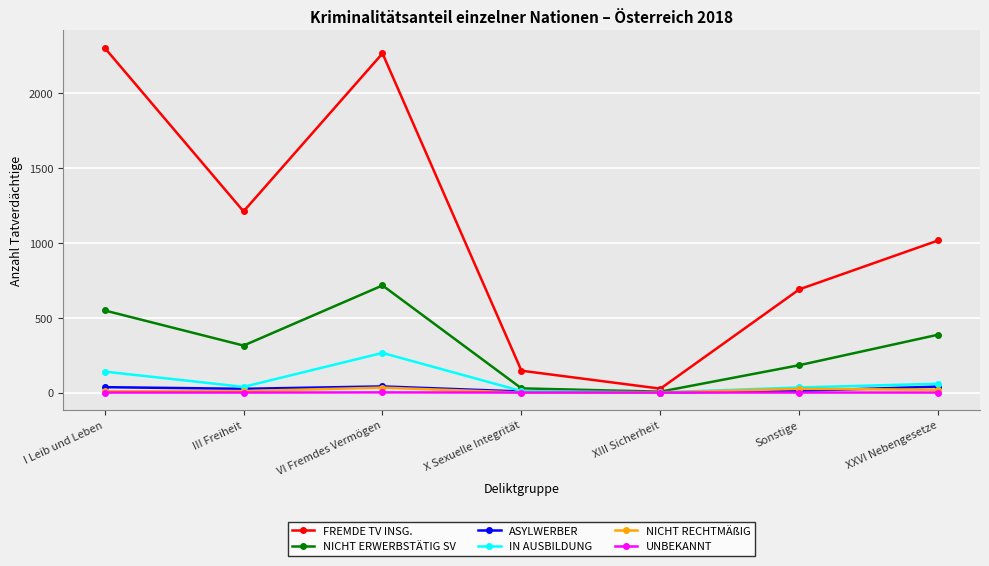

Which series has the largest total across all categories?

FREMDE TV INSG.